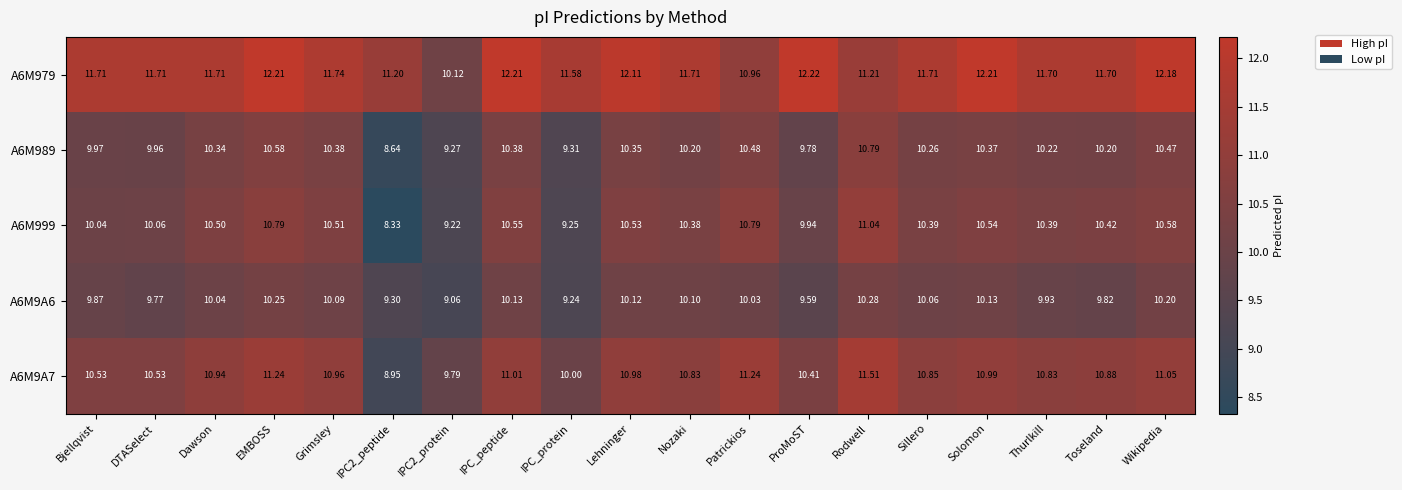

Where is A6M9A7 nearest to the value 10?

IPC_protein